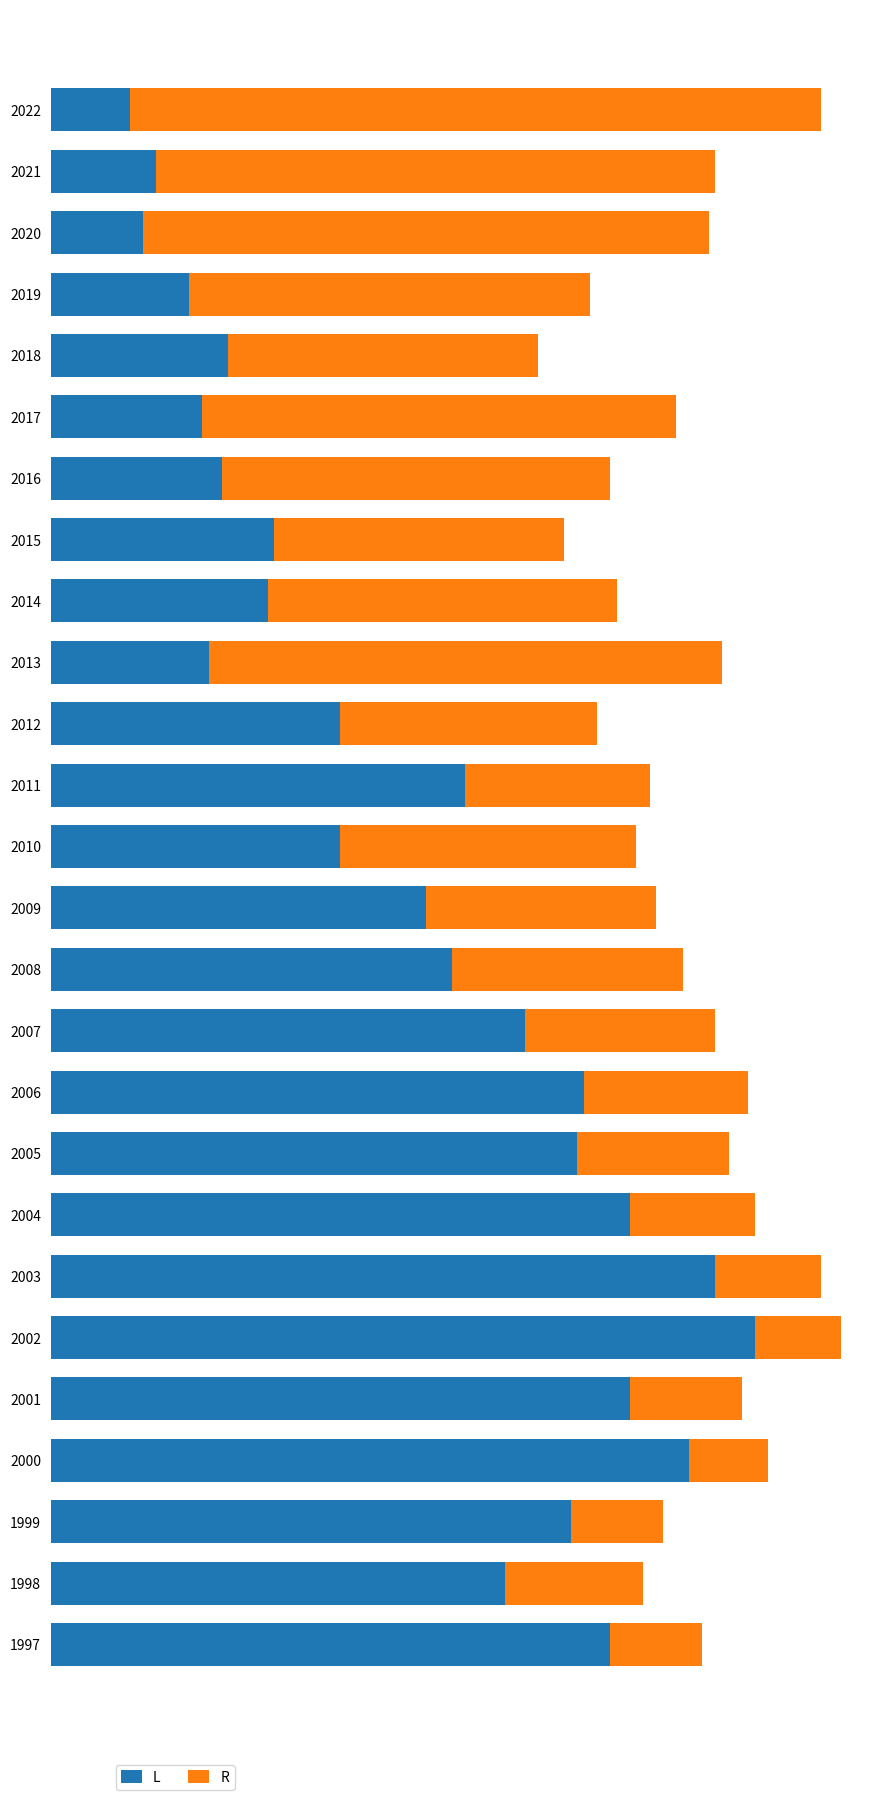

How many bars are there in total?

52